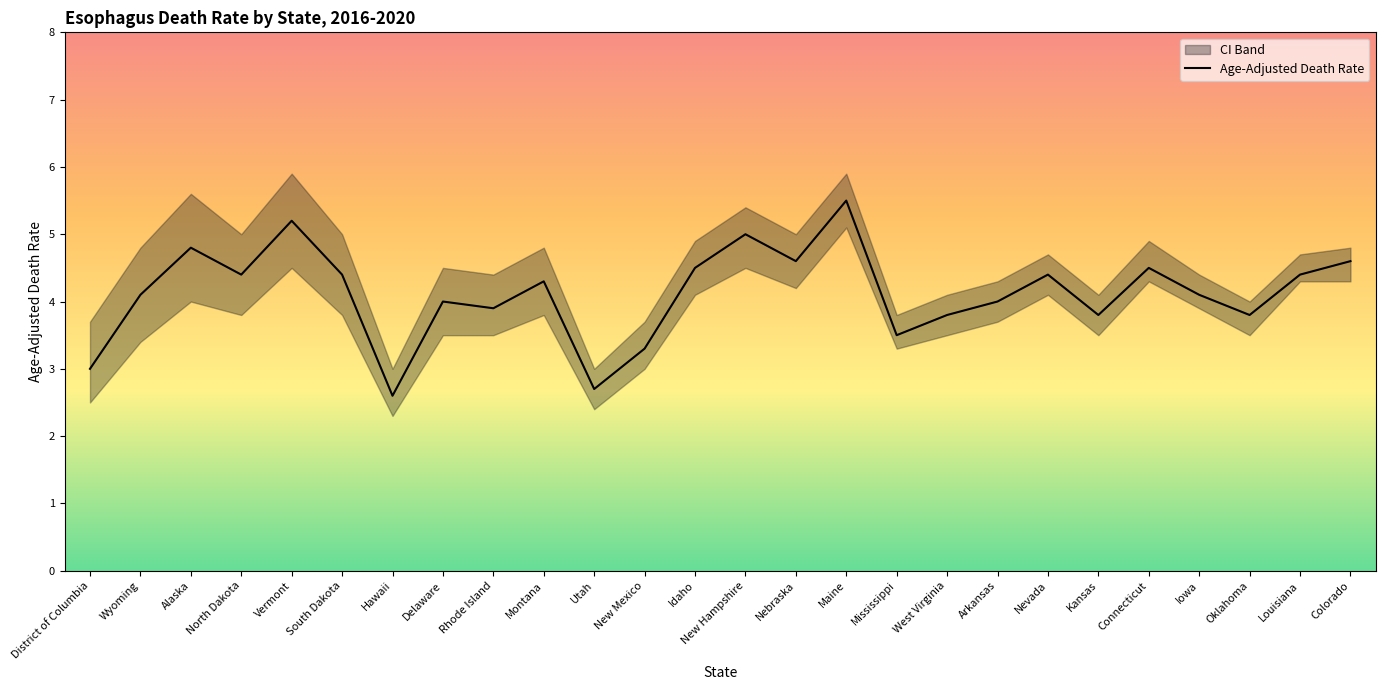

What position from the right is Nevada?

7